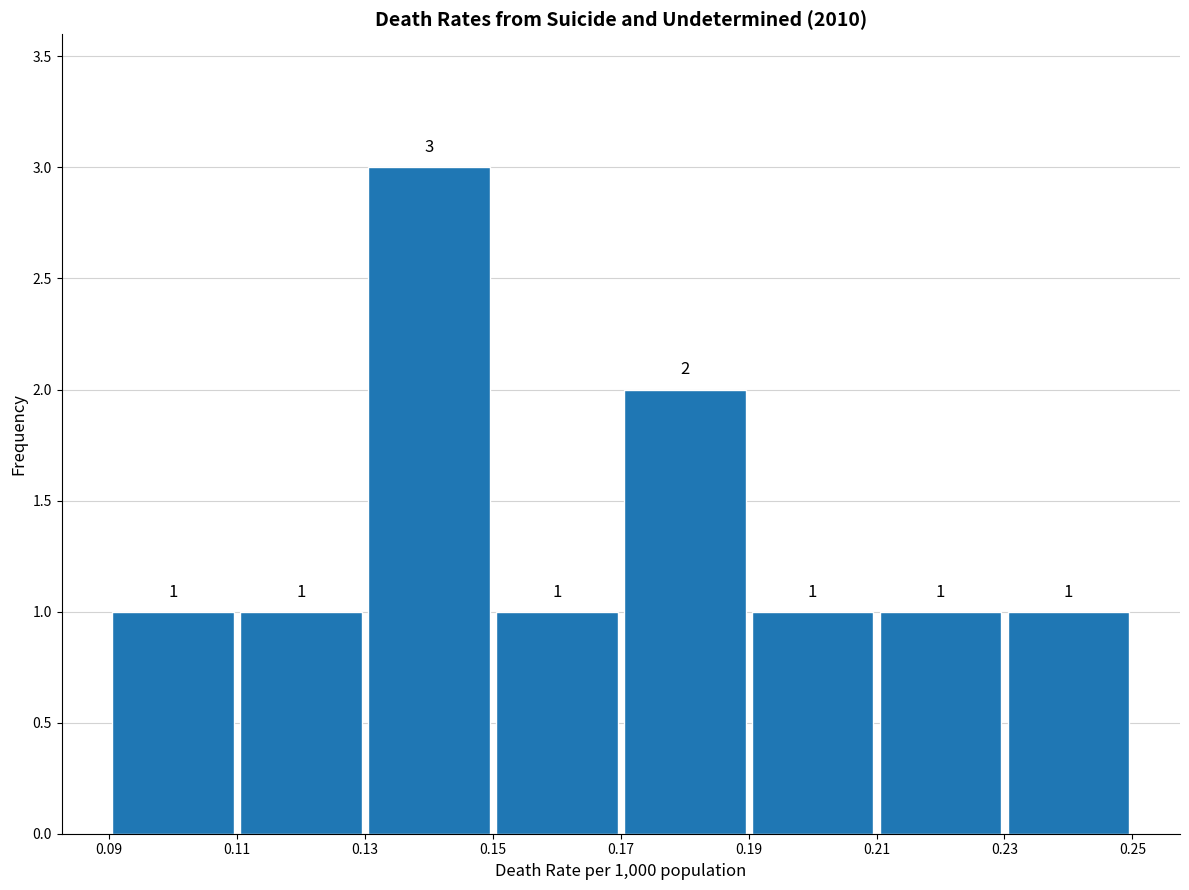

What is the height of the bar covering 0.11 to 0.13 on the x-axis?

1